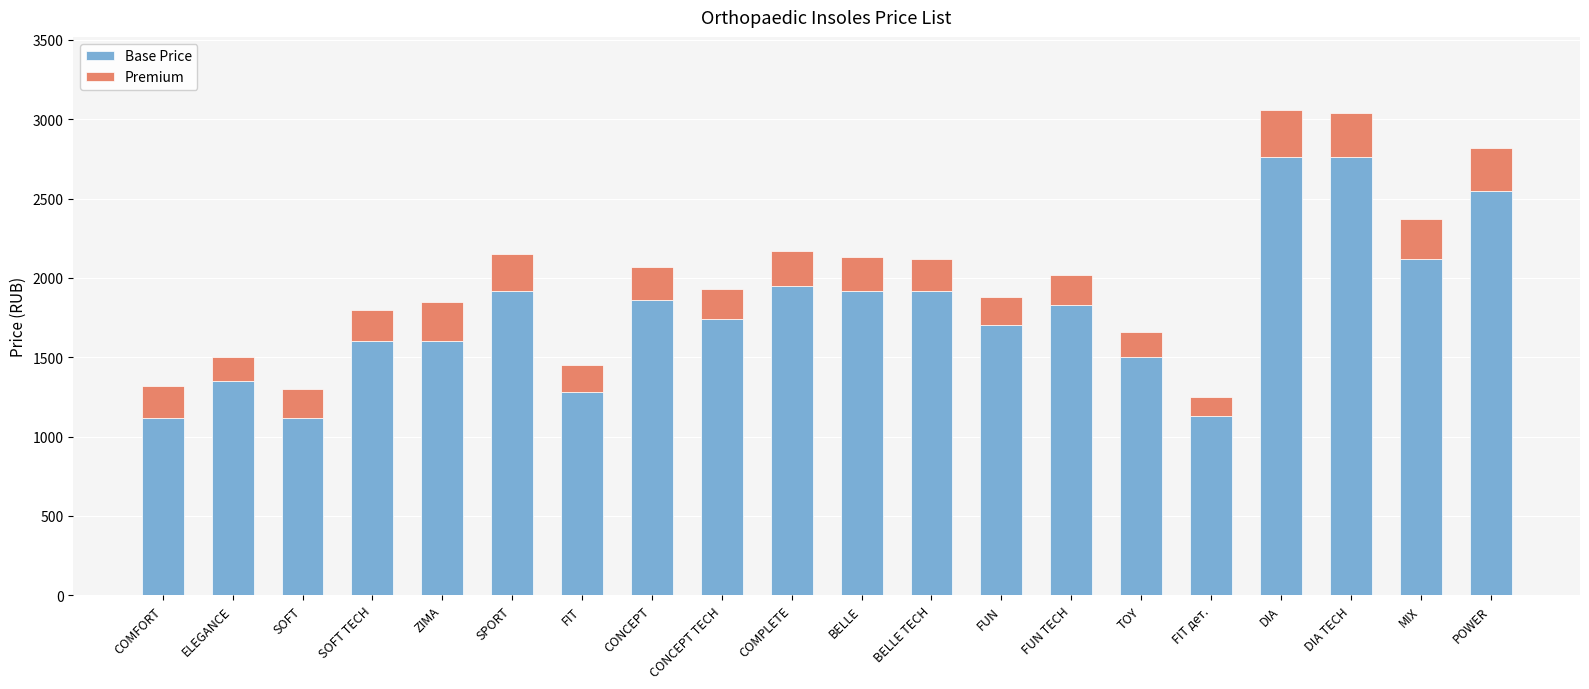

Is it true that Base Price equals 1509 at FIT дет.?

False